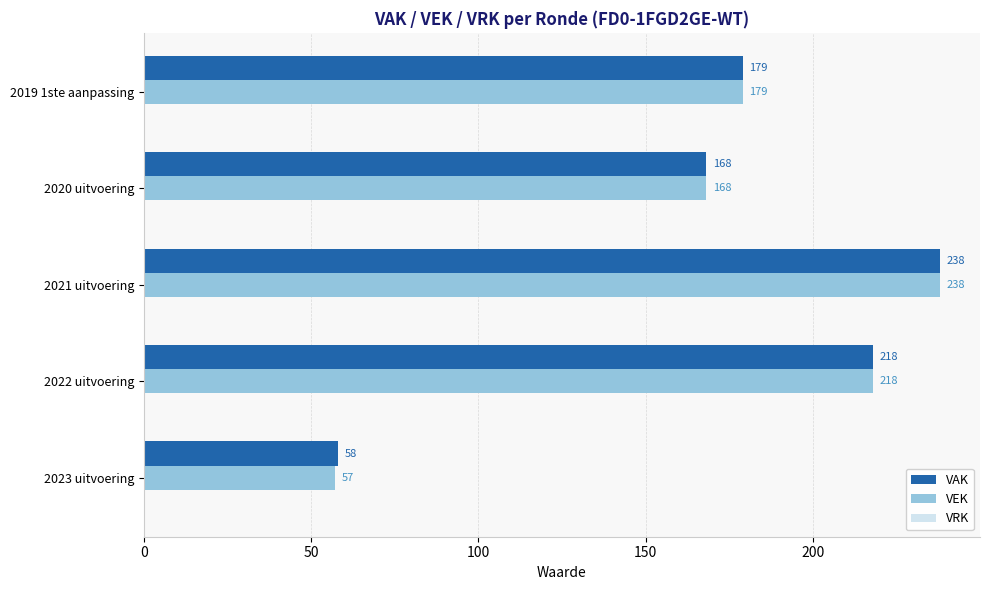

Which series changed the most between 2023 uitvoering and 2022 uitvoering?

VEK